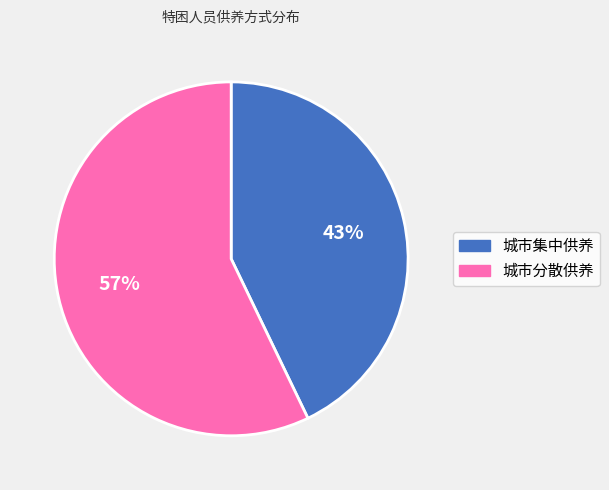

Which slice is the largest?

城市分散供养